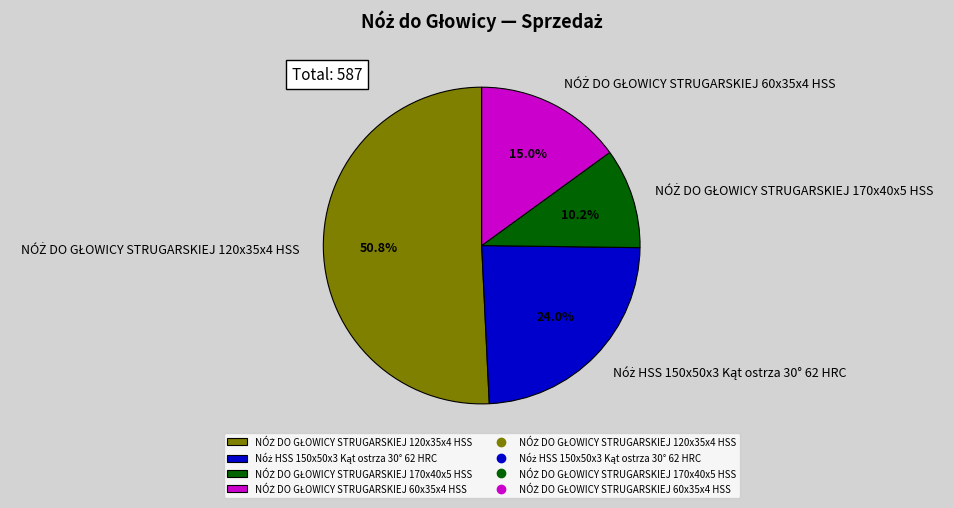

Is there any slice that represents more than half of the pie?

Yes